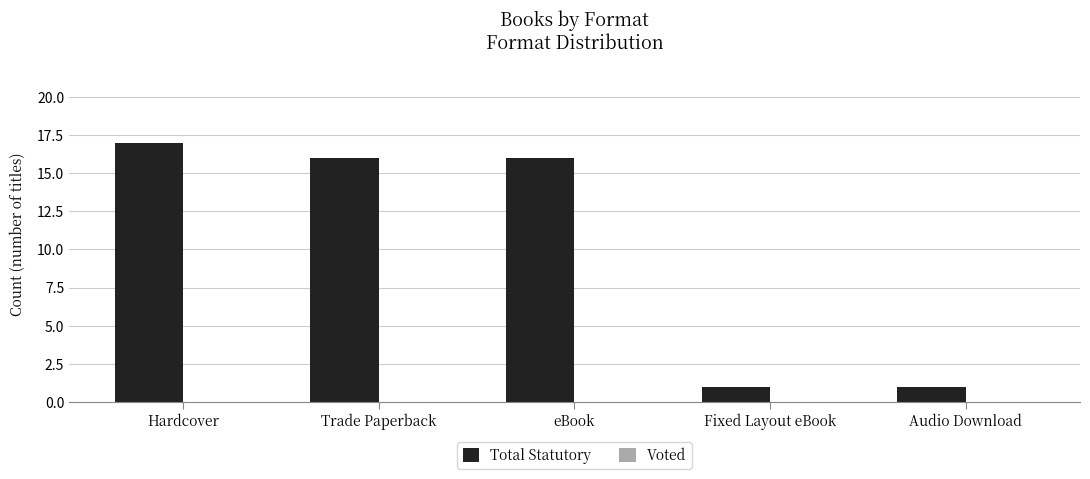

What is the change in value from eBook to Audio Download?

-15